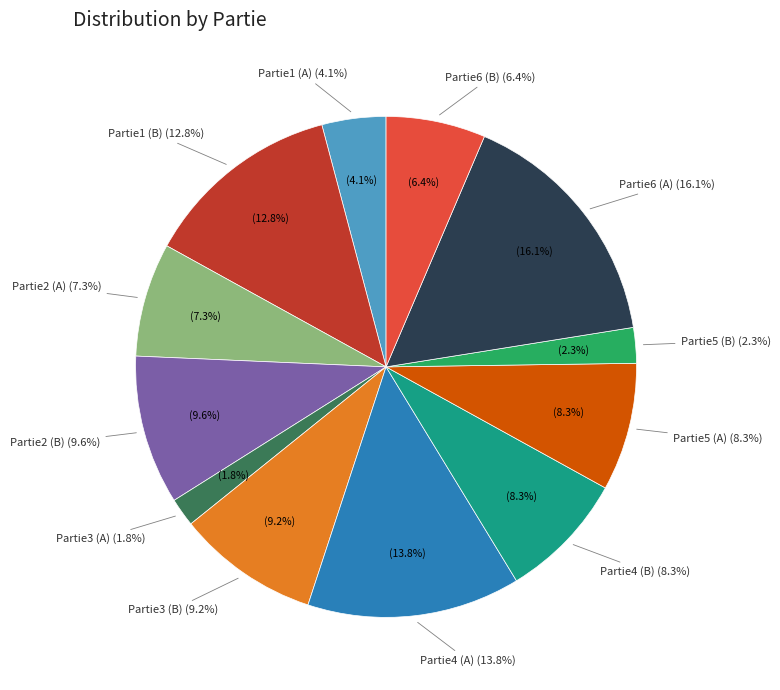

Count the number of slices in the pie.

12